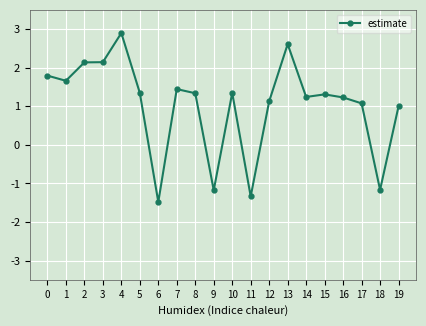

What is the greatest value displayed?

2.9